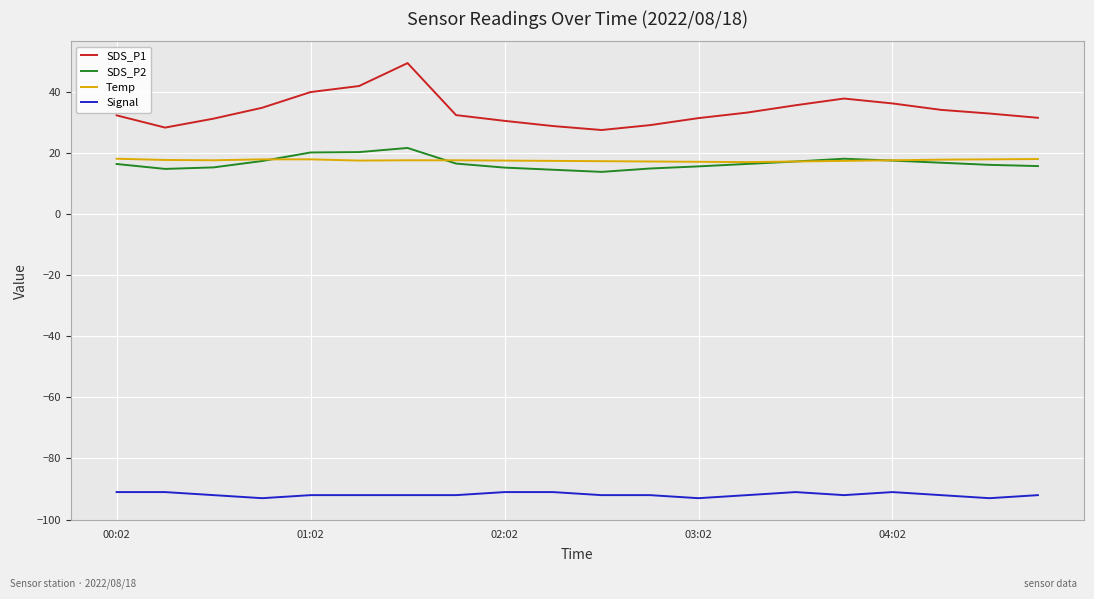

Which series has the largest total across all categories?

SDS_P1